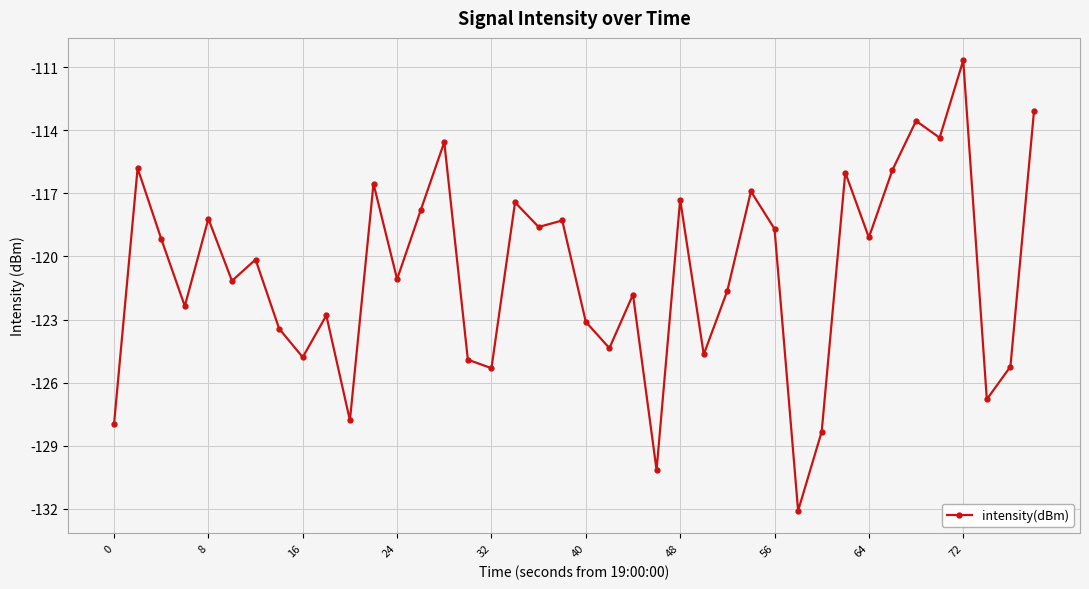

What is the value of the 16th point from the left?

-124.9